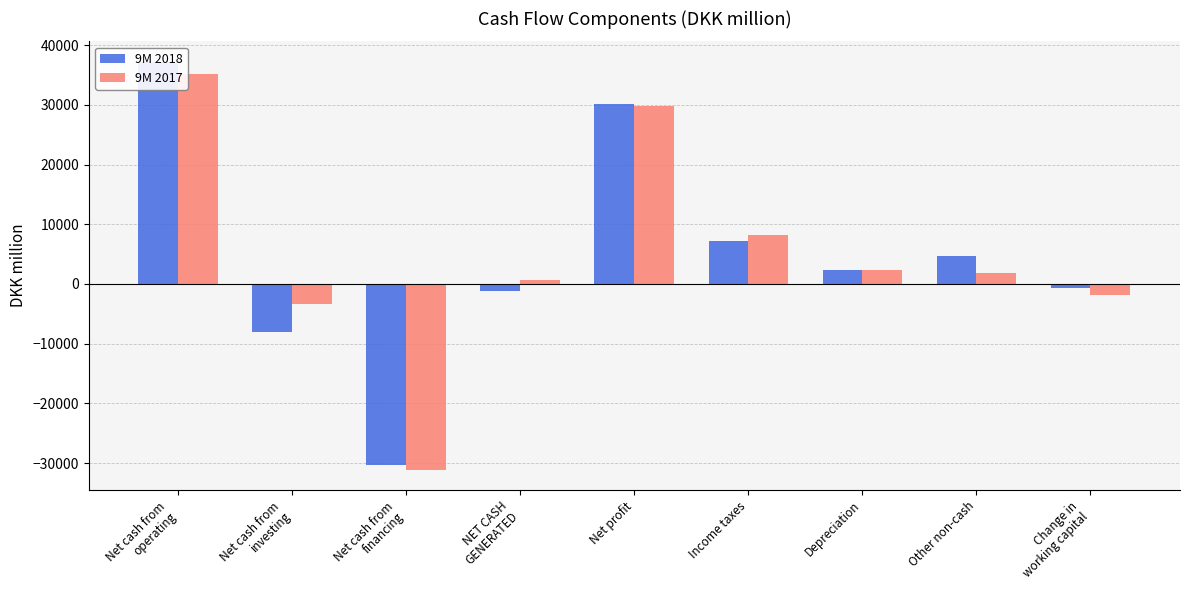

Rank the series by their maximum value, from lowest to highest.

9M 2017, 9M 2018